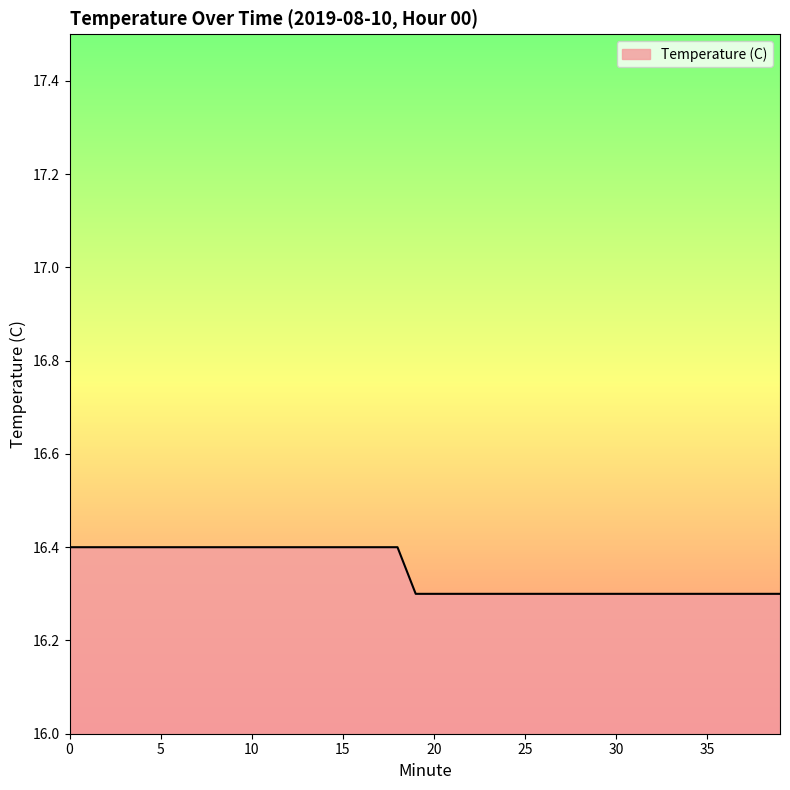

What is the greatest value displayed?

16.4